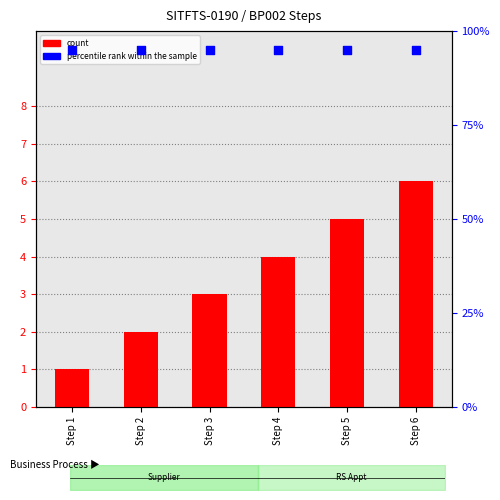

Which series contains the lowest Y value?

count